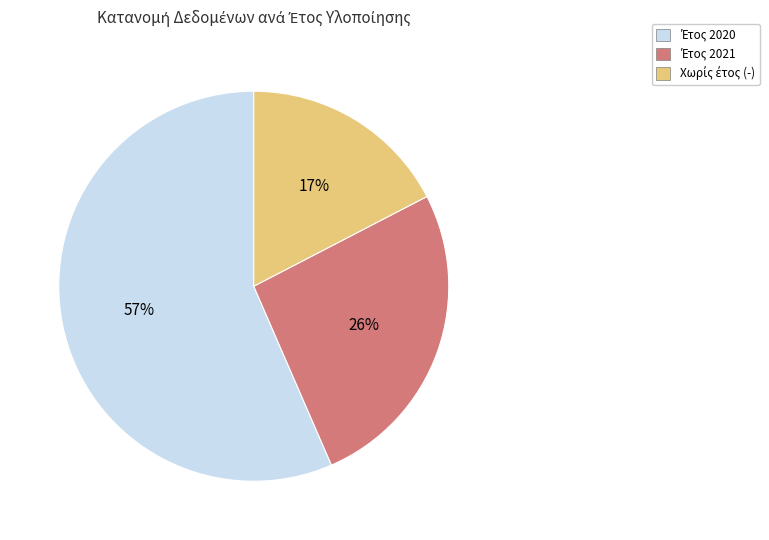

Does any single category account for the majority?

Yes